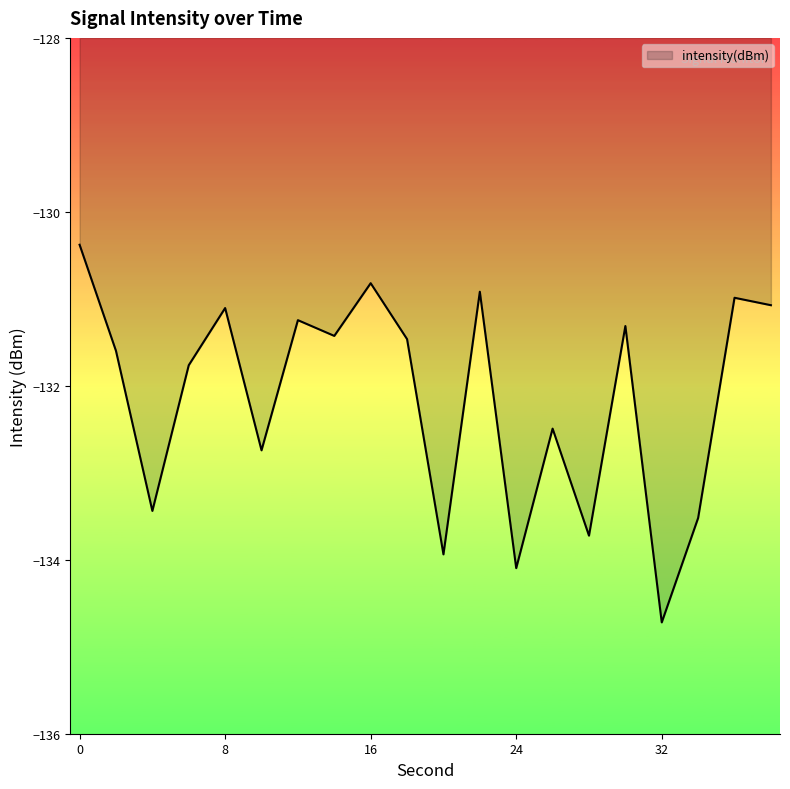

What is the maximum value shown in the chart?

-130.4